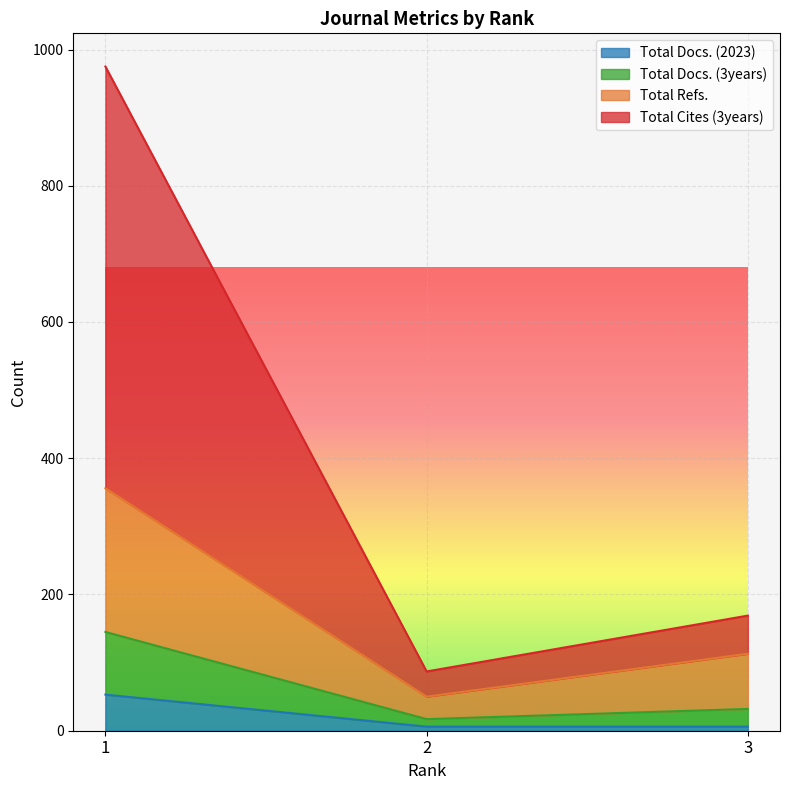

What are all the series names shown in the legend?

Total Docs. (2023), Total Docs. (3years), Total Refs., Total Cites (3years)